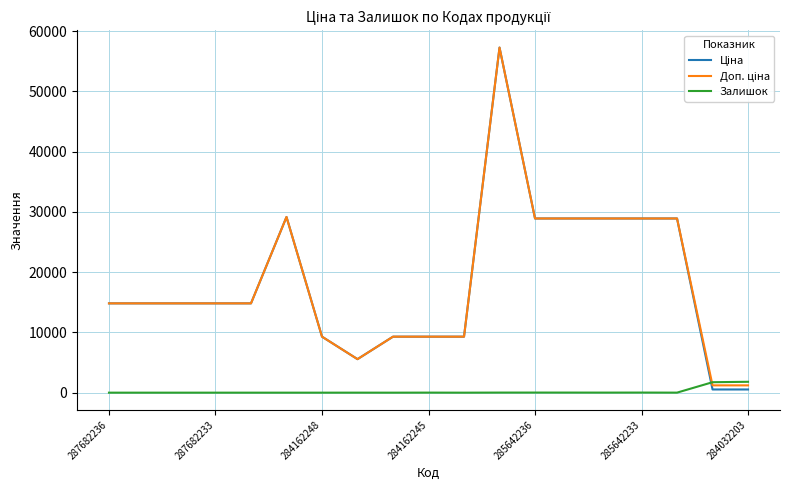

At how many categories does at least one series exceed 17171?

7